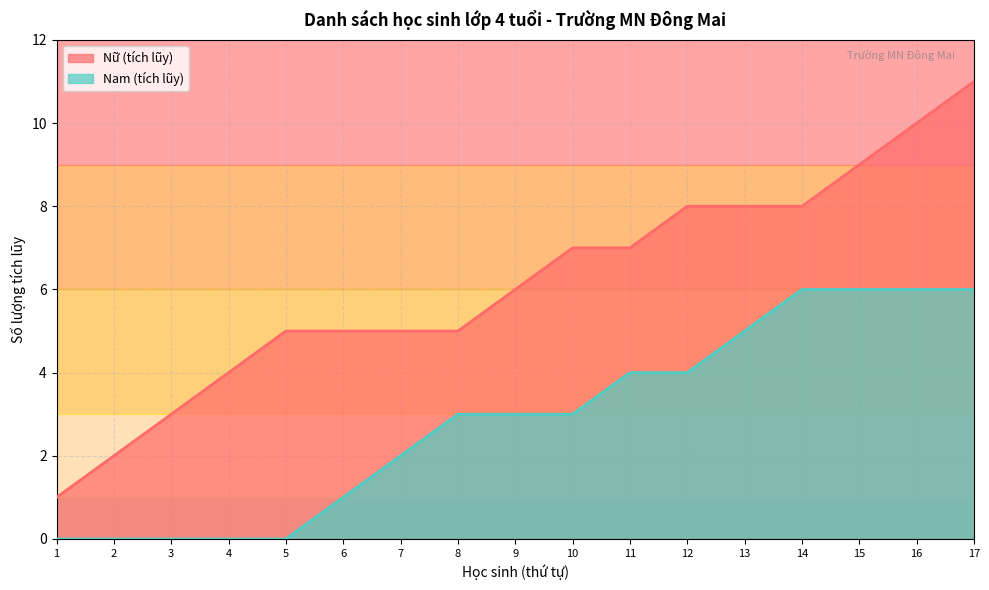

What is the average value?

6